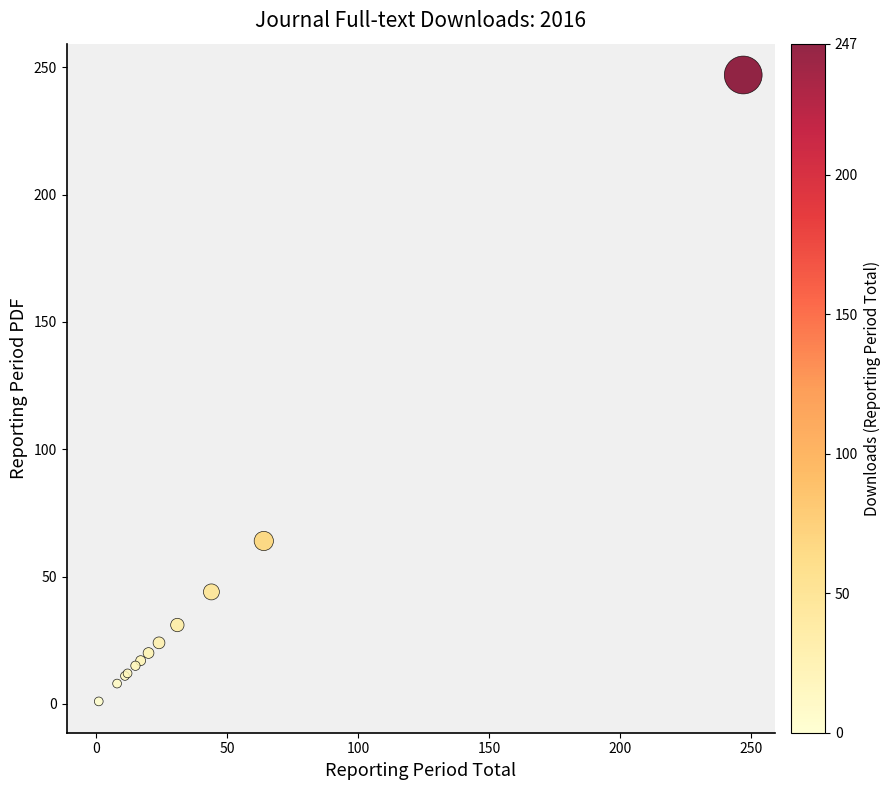

What Y value in the scatter plot is closest to 124?

64